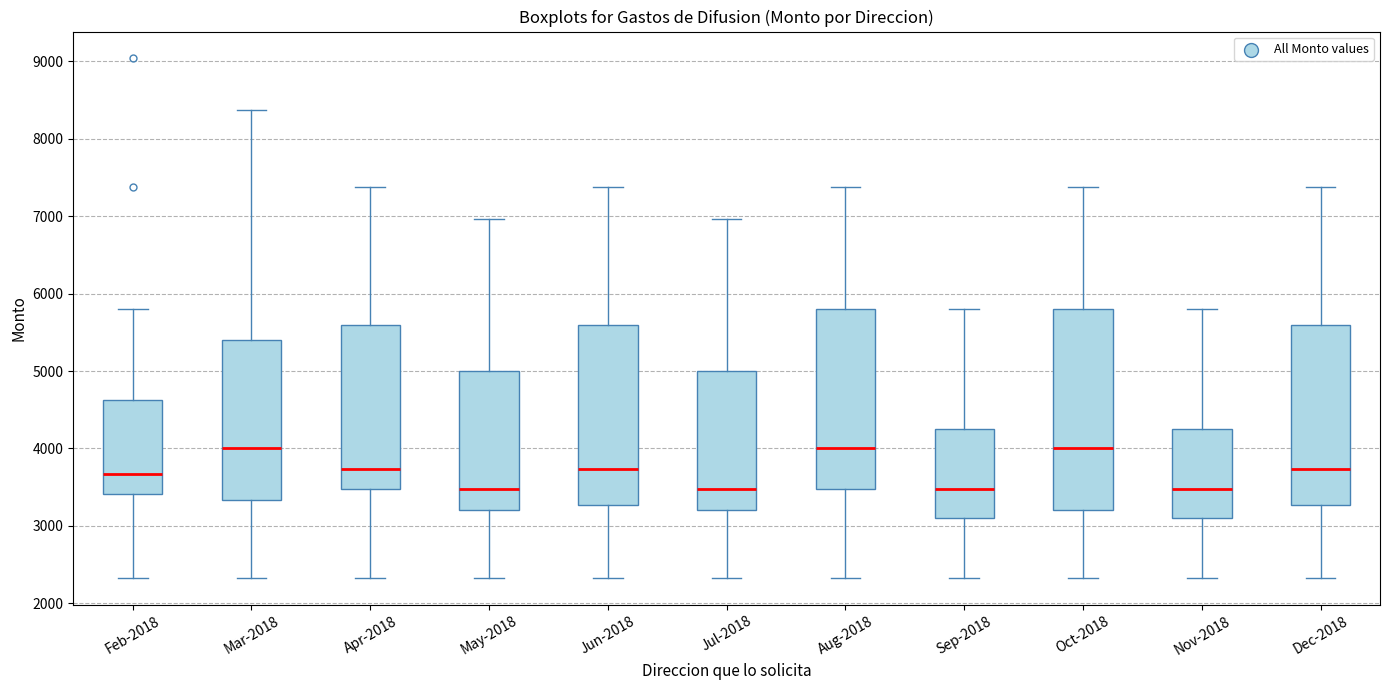

Reading left to right, read every box against the y-axis: the position of its median line, the range the box covers, and the ends of its whiskers. The values are not printed on the chart, so give them approximately, as read against the axis.

Feb-2018: median 3700, box 3400 to 4600, whiskers 2300 to 5800
Mar-2018: median 4000, box 3300 to 5400, whiskers 2300 to 8400
Apr-2018: median 3700, box 3500 to 5600, whiskers 2300 to 7400
May-2018: median 3500, box 3200 to 5000, whiskers 2300 to 7000
Jun-2018: median 3700, box 3300 to 5600, whiskers 2300 to 7400
Jul-2018: median 3500, box 3200 to 5000, whiskers 2300 to 7000
Aug-2018: median 4000, box 3500 to 5800, whiskers 2300 to 7400
Sep-2018: median 3500, box 3100 to 4300, whiskers 2300 to 5800
Oct-2018: median 4000, box 3200 to 5800, whiskers 2300 to 7400
Nov-2018: median 3500, box 3100 to 4300, whiskers 2300 to 5800
Dec-2018: median 3700, box 3300 to 5600, whiskers 2300 to 7400